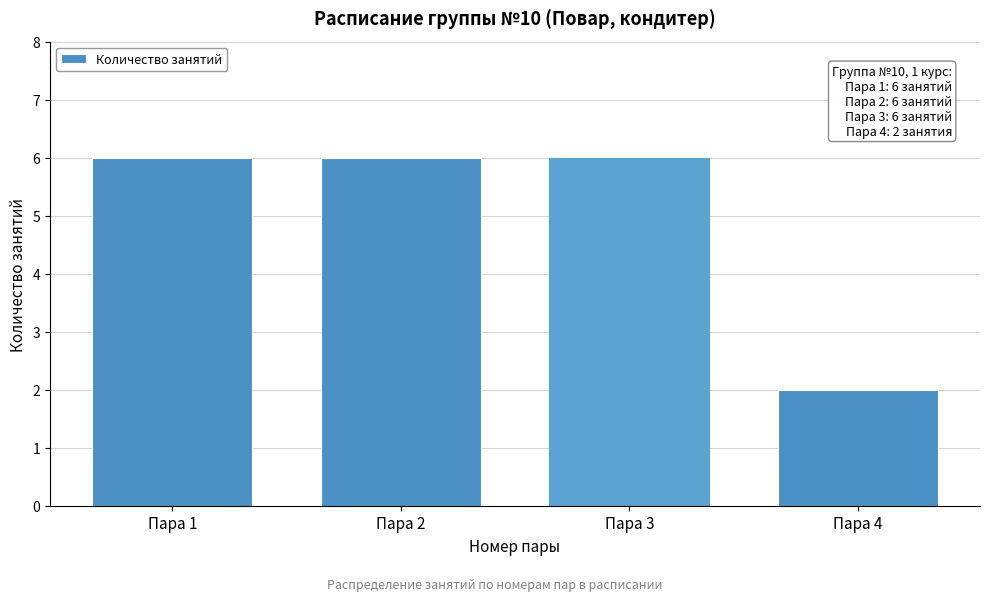

Reading left to right, list all the values displayed in this chart.

Пара 1=6	Пара 2=6	Пара 3=6	Пара 4=2